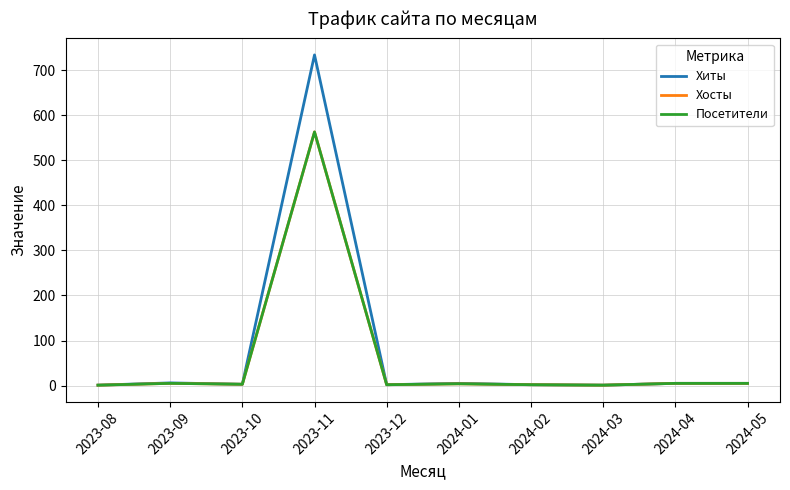

At which category does the chart reach its minimum across all series?

2023-08